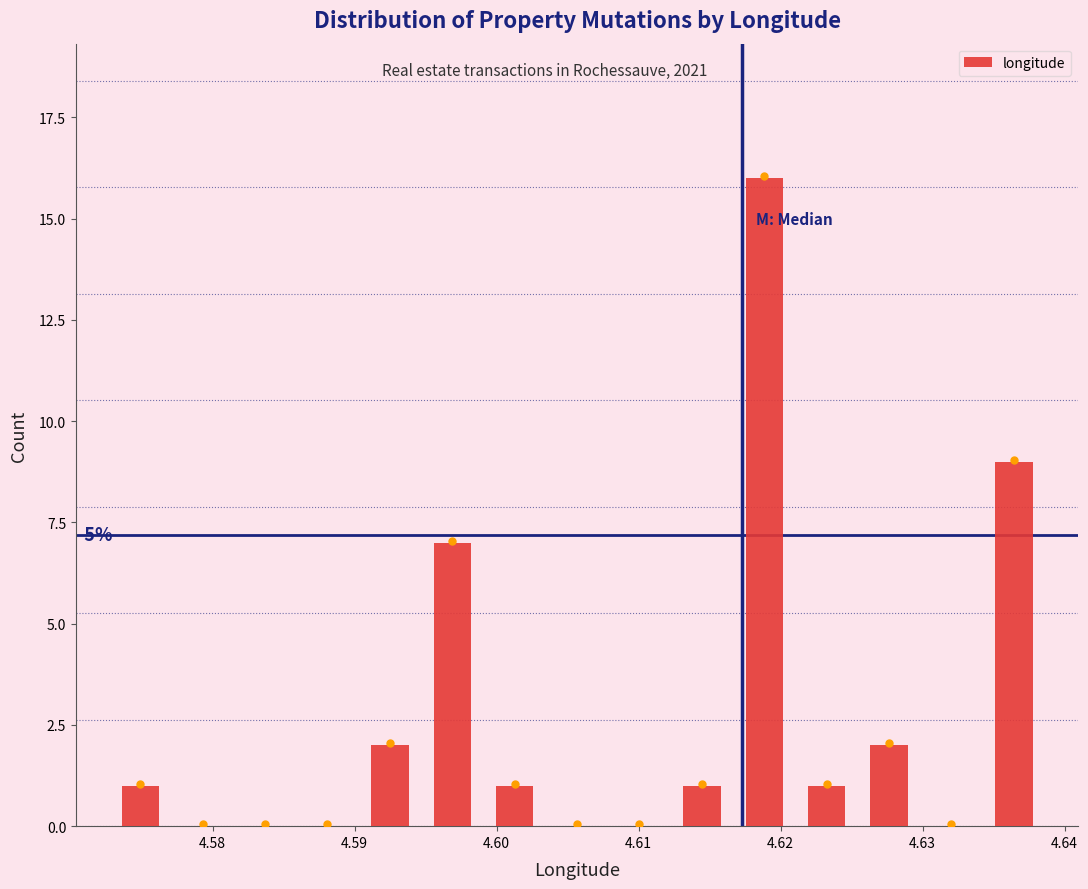

Over which range of the x-axis is the bar tallest?

4.617 to 4.621